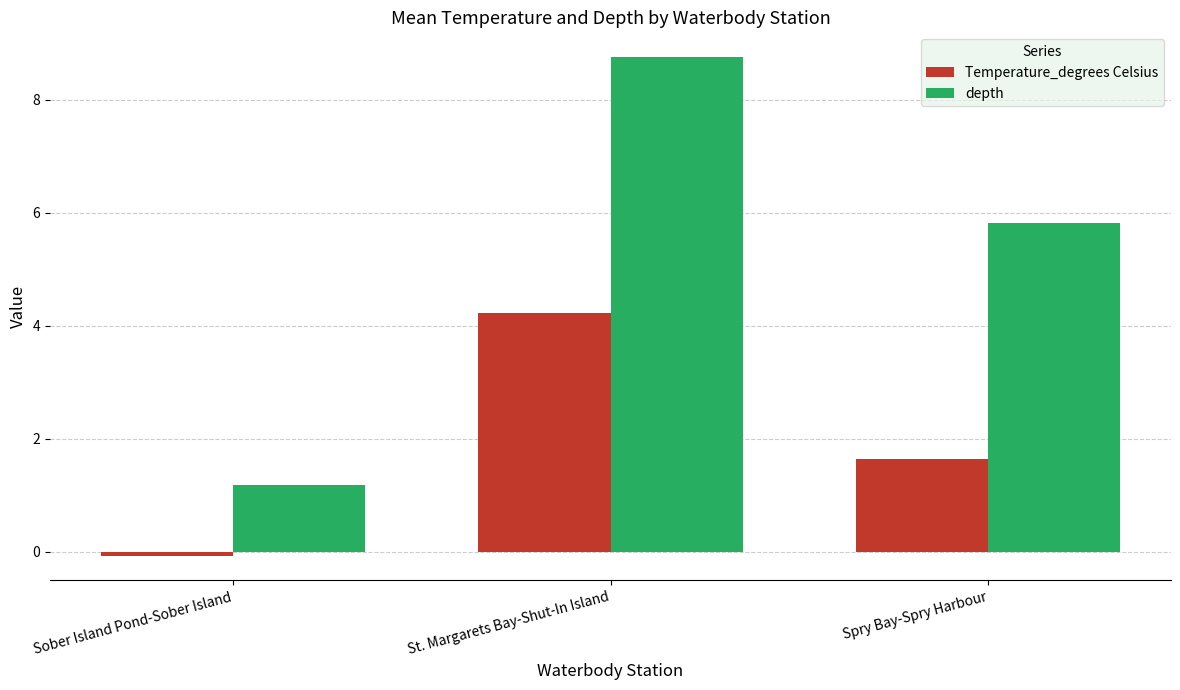

Is it true that depth equals 8.8 at St. Margarets Bay-Shut-In Island?

True